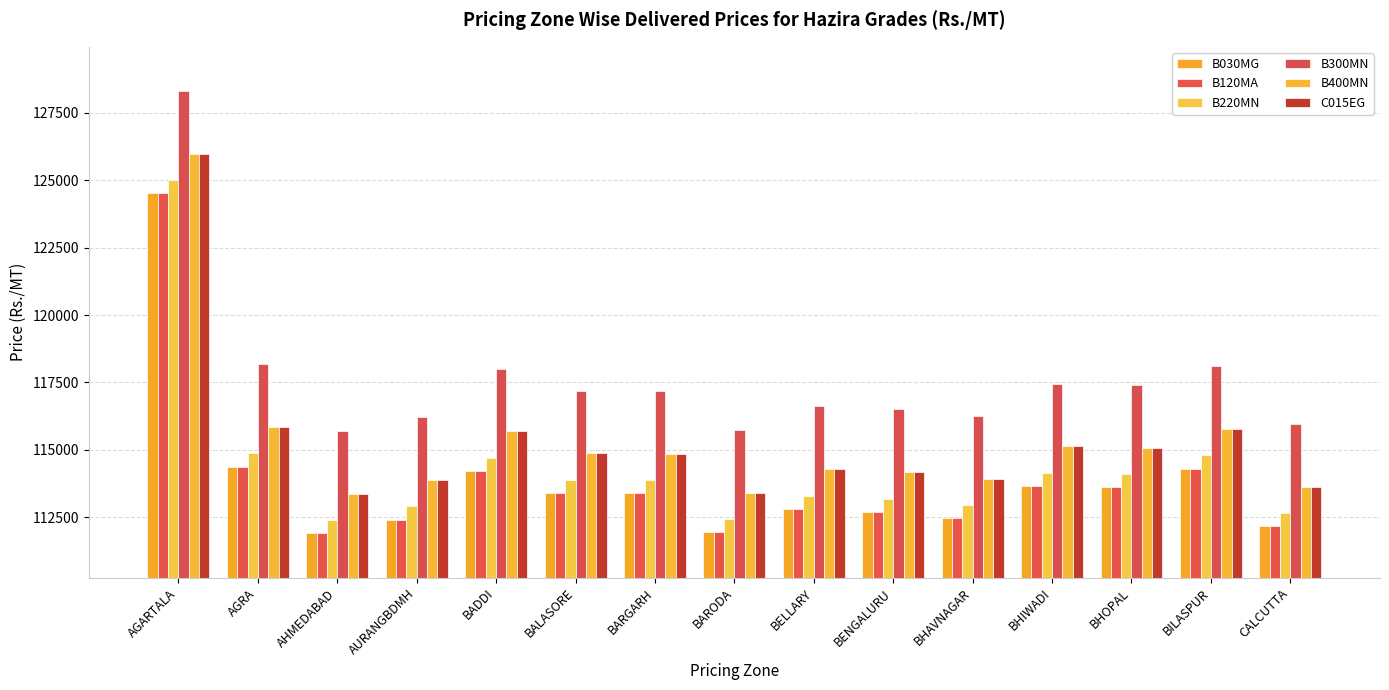

Which series changed the most between AURANGBDMH and BHAVNAGAR?

B030MG